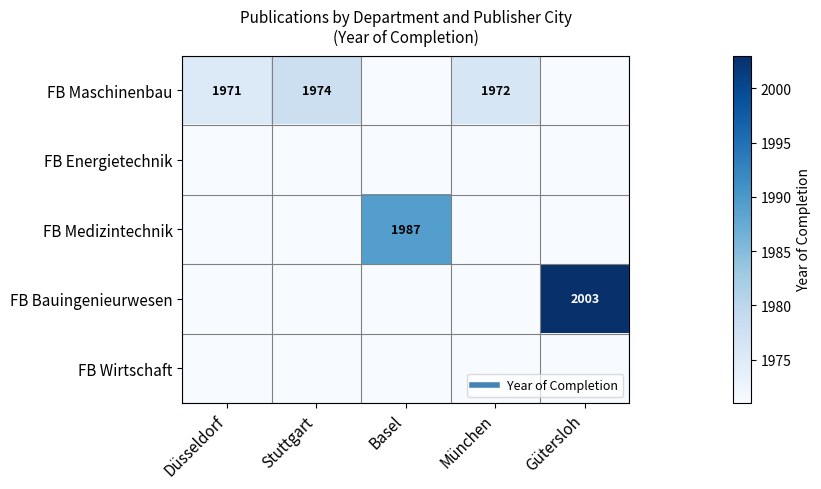

What is the smallest value displayed?

1966